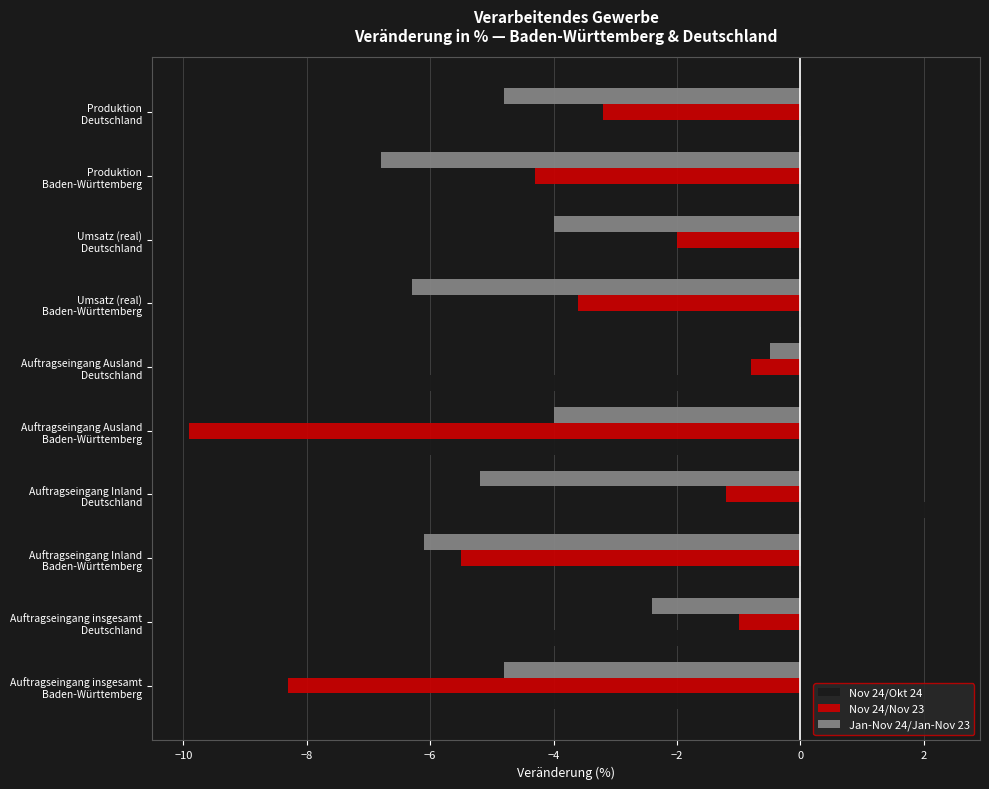

What is the difference between the second highest and minimum values in the Nov 24/Nov 23 series?

8.9